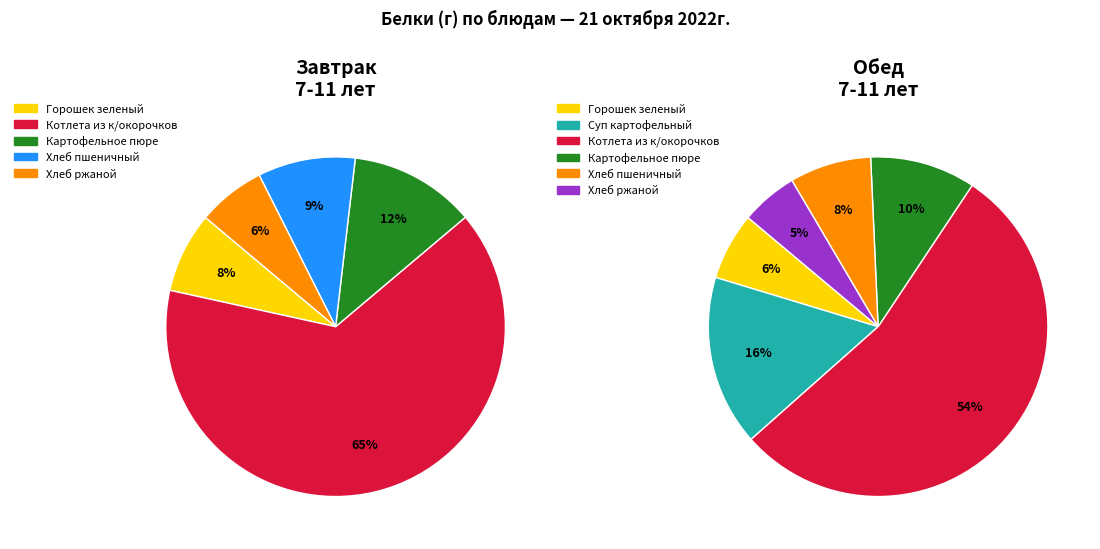

Is it true that Суп картофельный с рыбн. консервами is 7% of the pie?

False